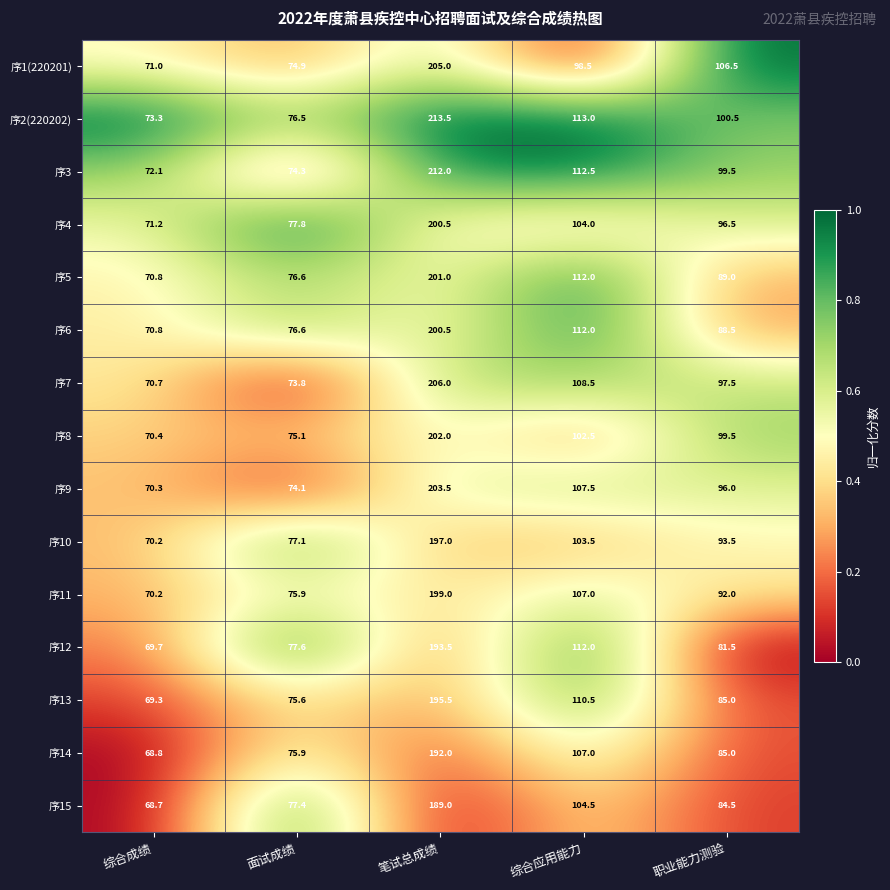

At which category is the sum across all series the highest?

笔试总成绩